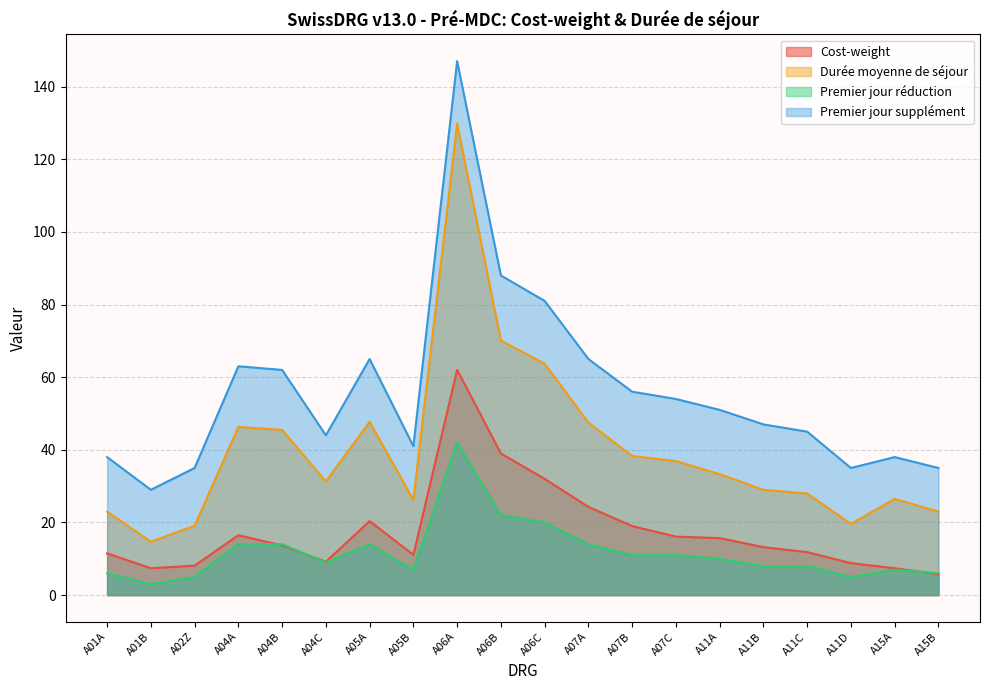

What is the difference between the highest and lowest values at A06C?

61.0